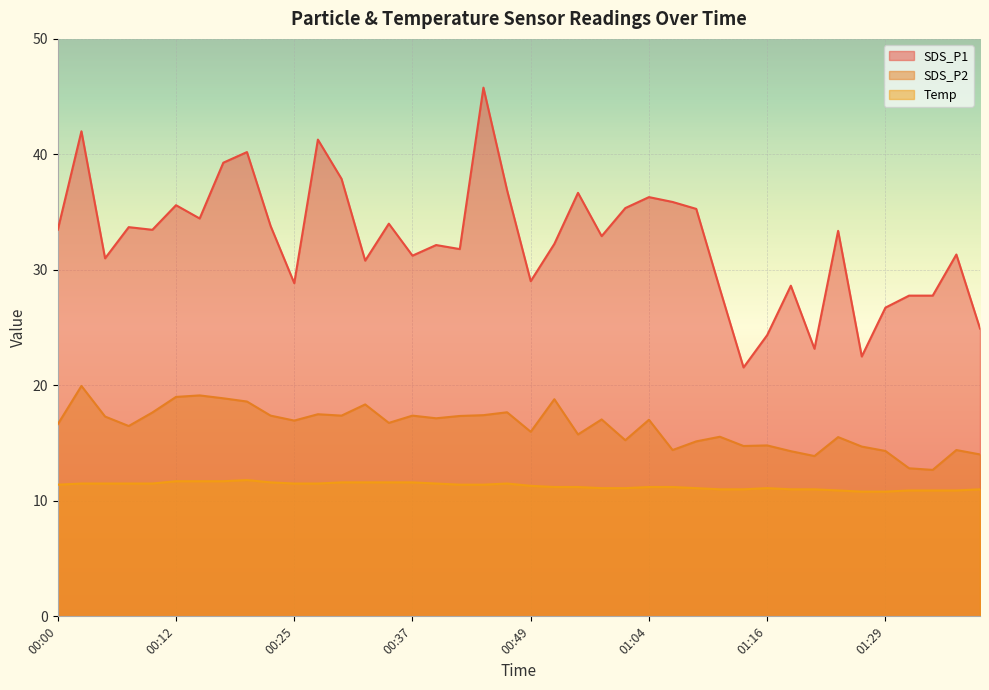

What is the spread (max minus min) of values at 00:05?

19.5